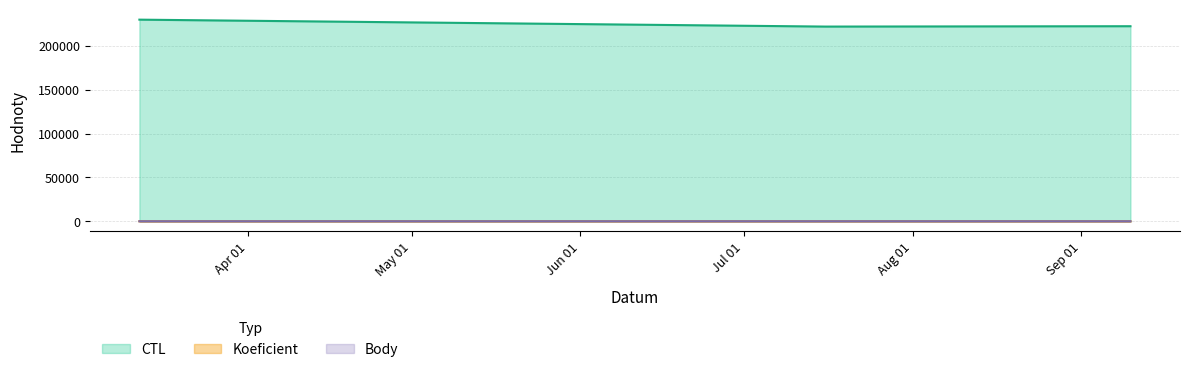

Rank the series at 2022-07-16 from lowest to highest value.

Body, Koeficient, CTL